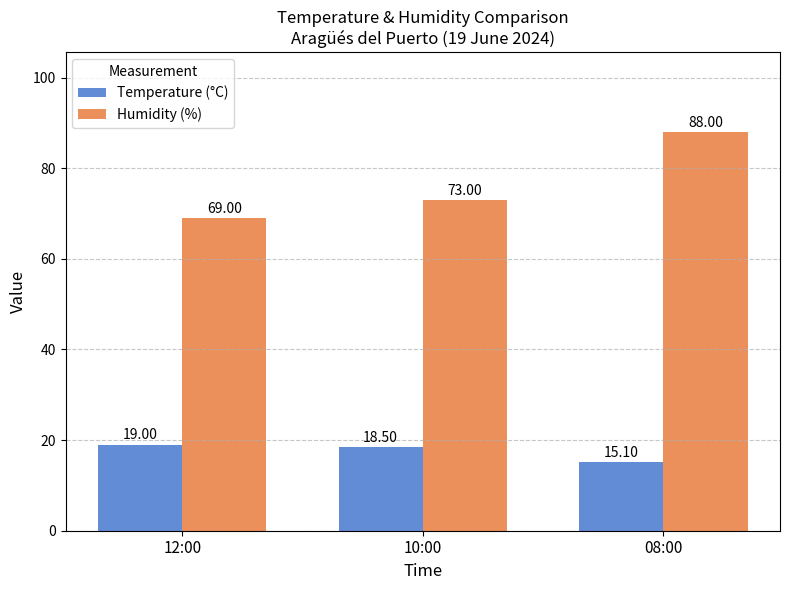

Reading left to right, extract all data points from this chart.

Temperature (°C): 12:00=19.0	10:00=18.5	08:00=15.1
Humidity (%): 12:00=69.0	10:00=73.0	08:00=88.0